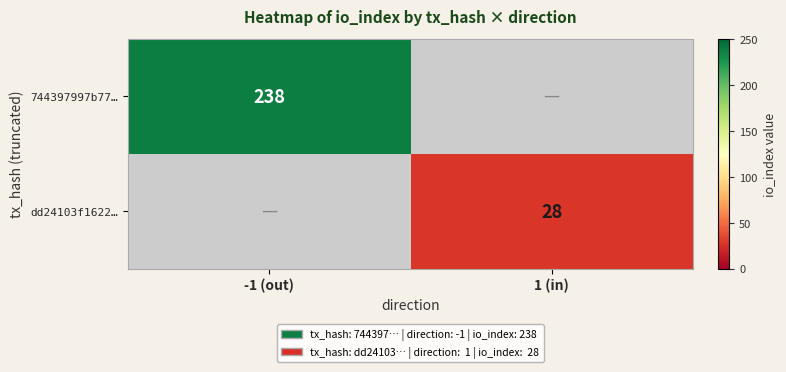

What is the smallest value displayed?

28.0